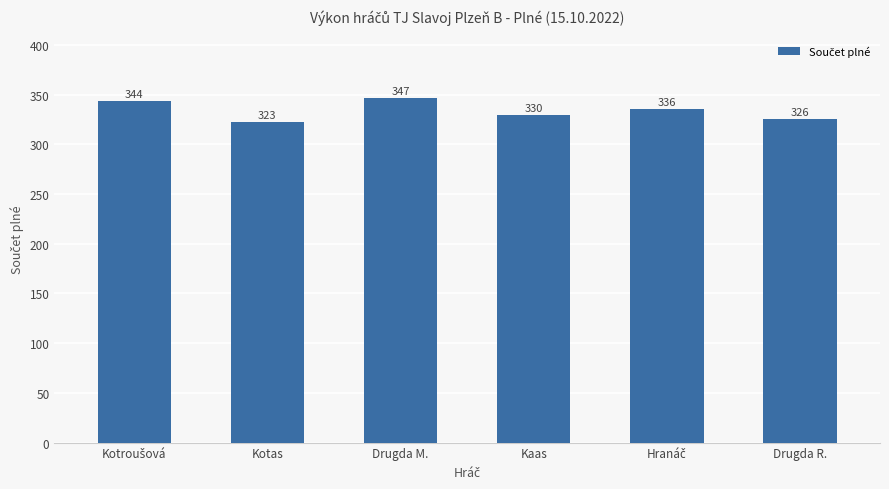

How many bars are there in total?

6